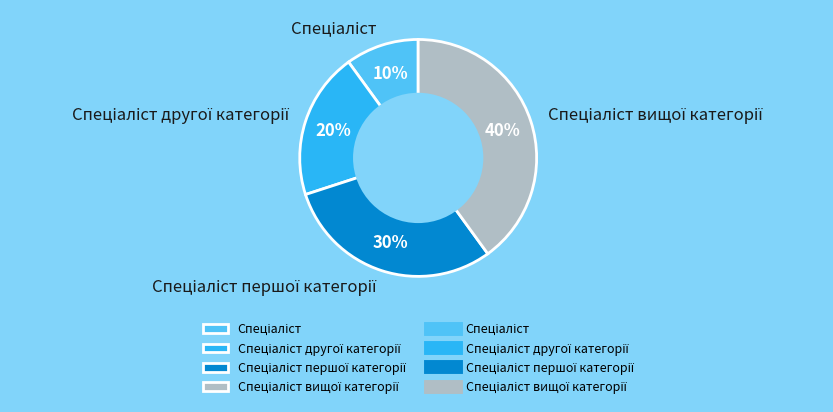

To the nearest percent, what is the average slice percentage?

25%